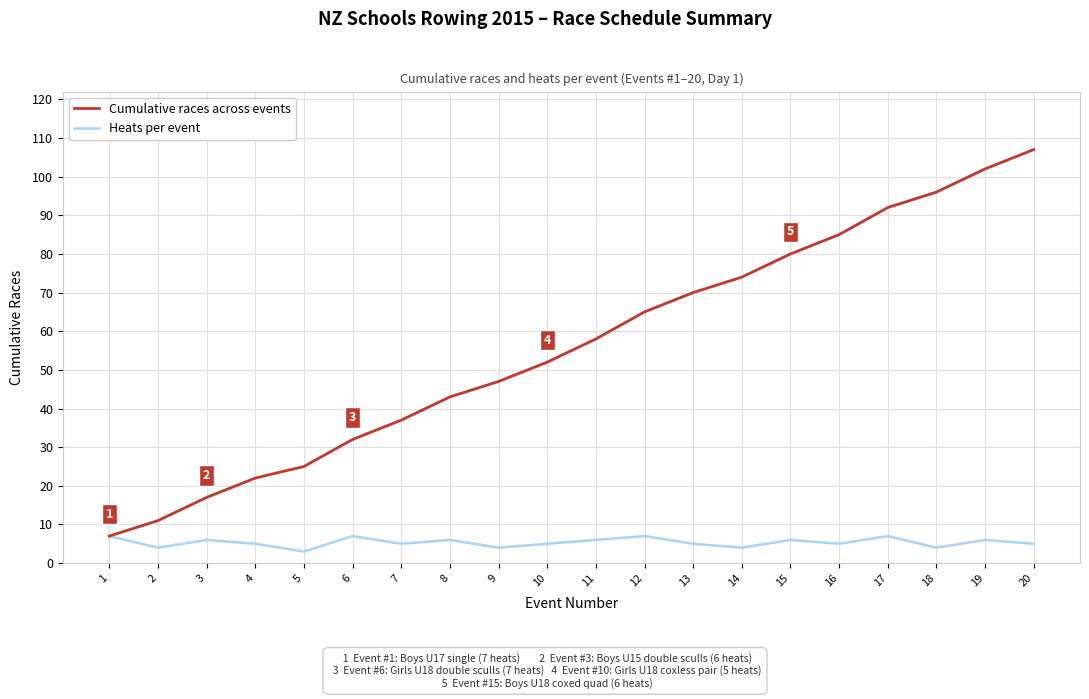

Which label corresponds to the smallest value in the chart?

5